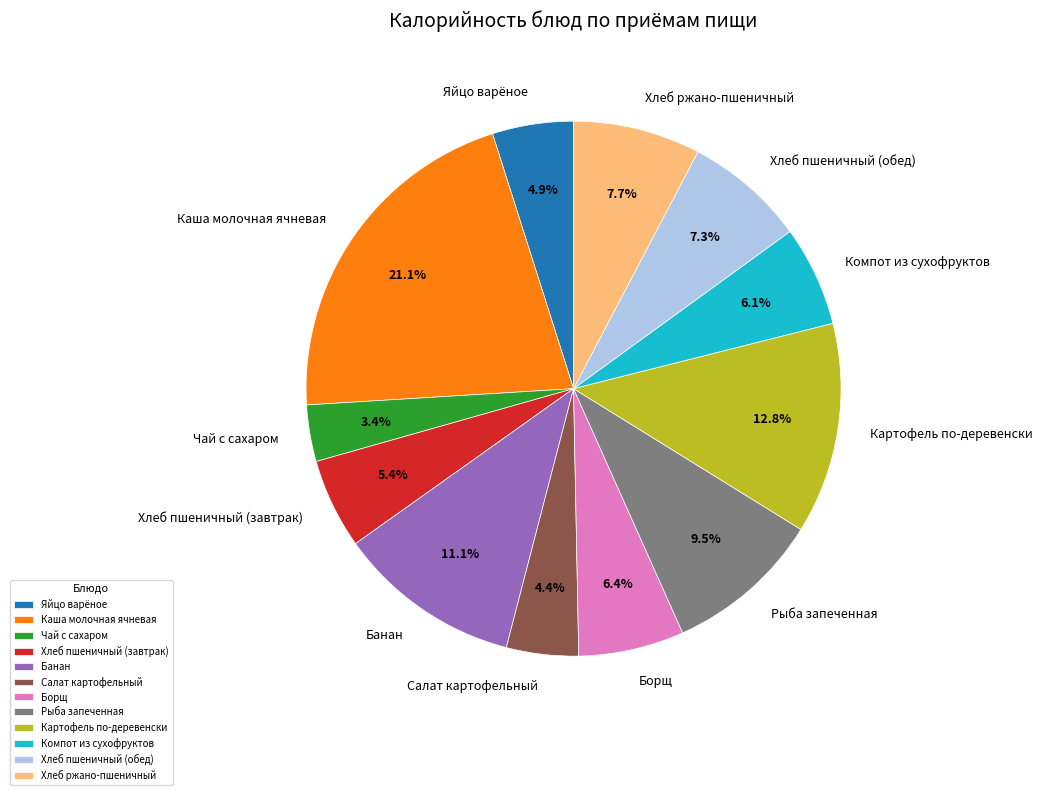

What portion of the pie excludes Чай с сахаром?

96.6%